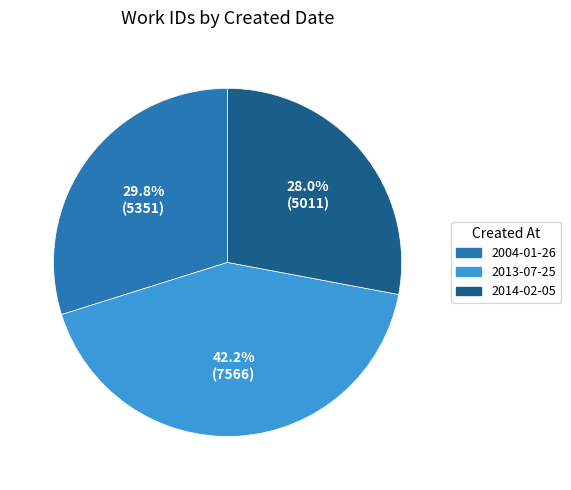

The 2014-02-05 slice represents 28% of the pie. True or false?

True